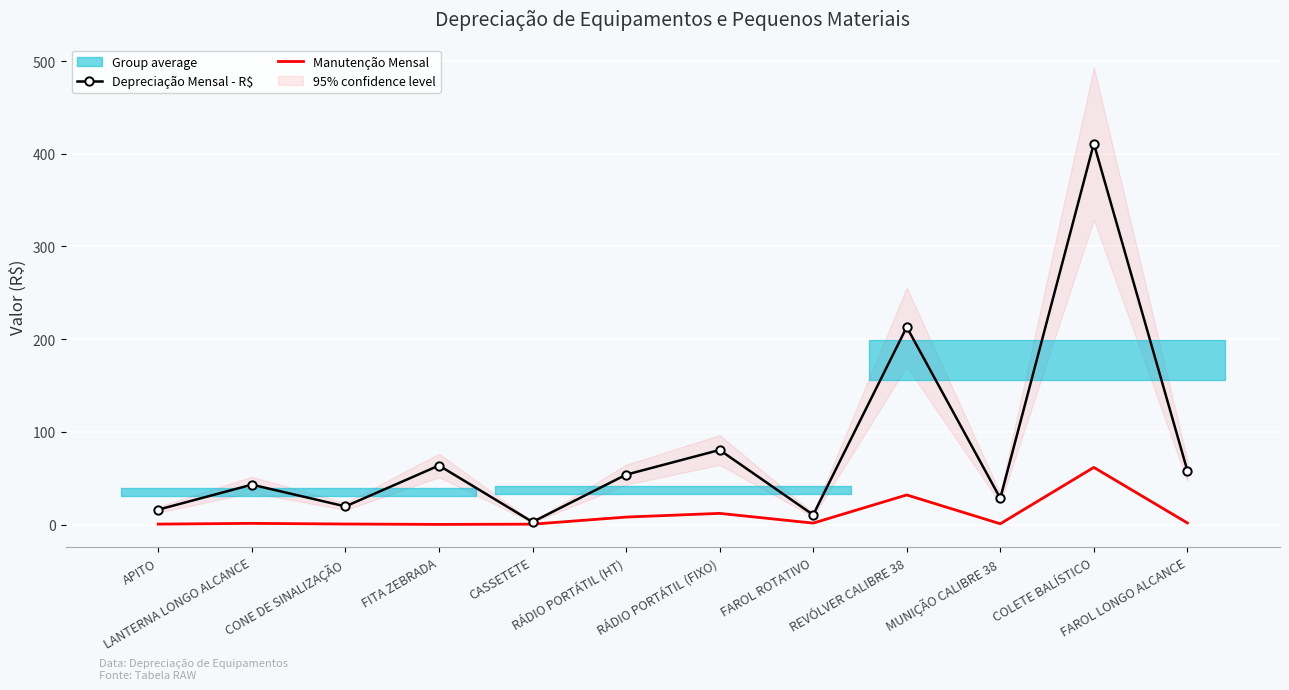

What is the average value of the Depreciação Mensal - R$ series?

83.4